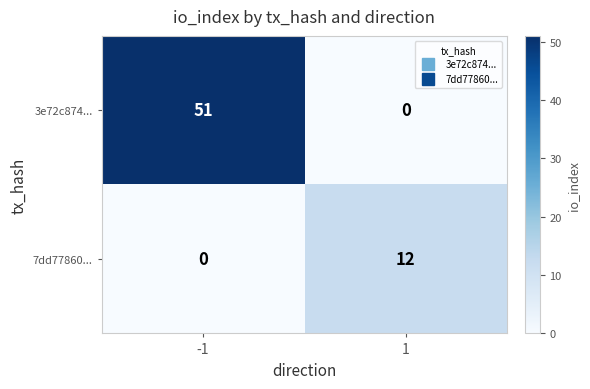

How many distinct data groups are displayed?

2